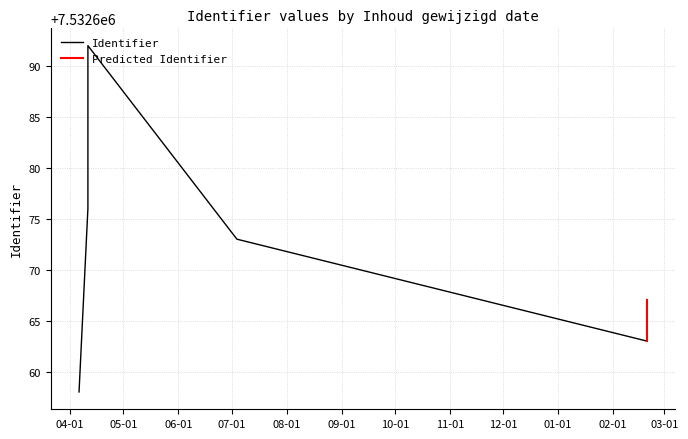

Does the chart have visible grid lines?

Yes